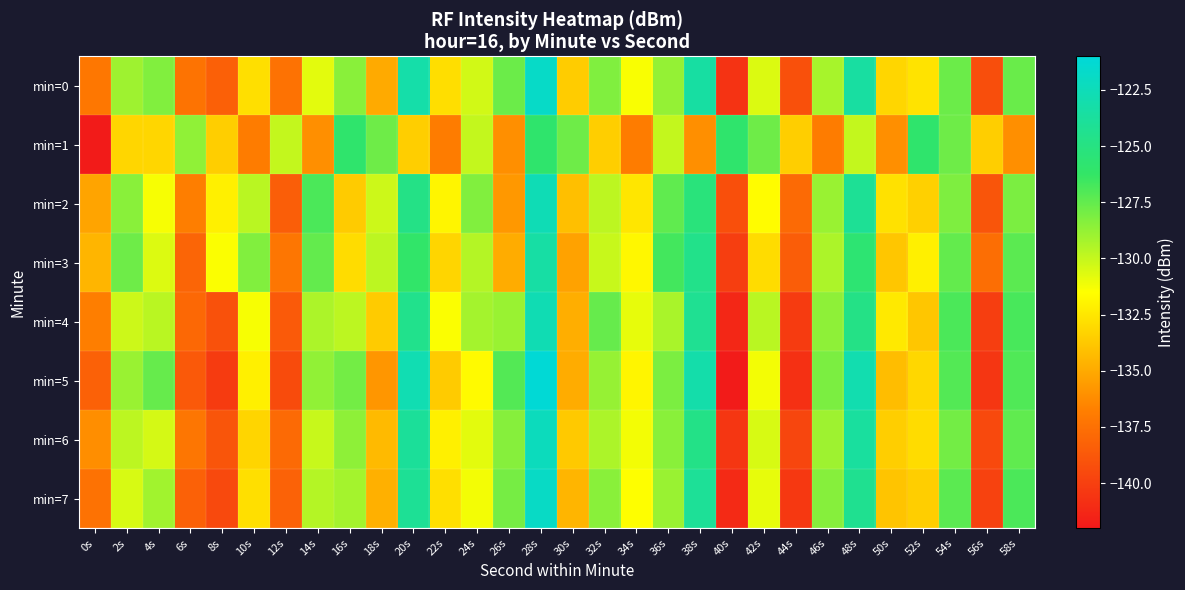

Which series has the widest spread of values?

min=5